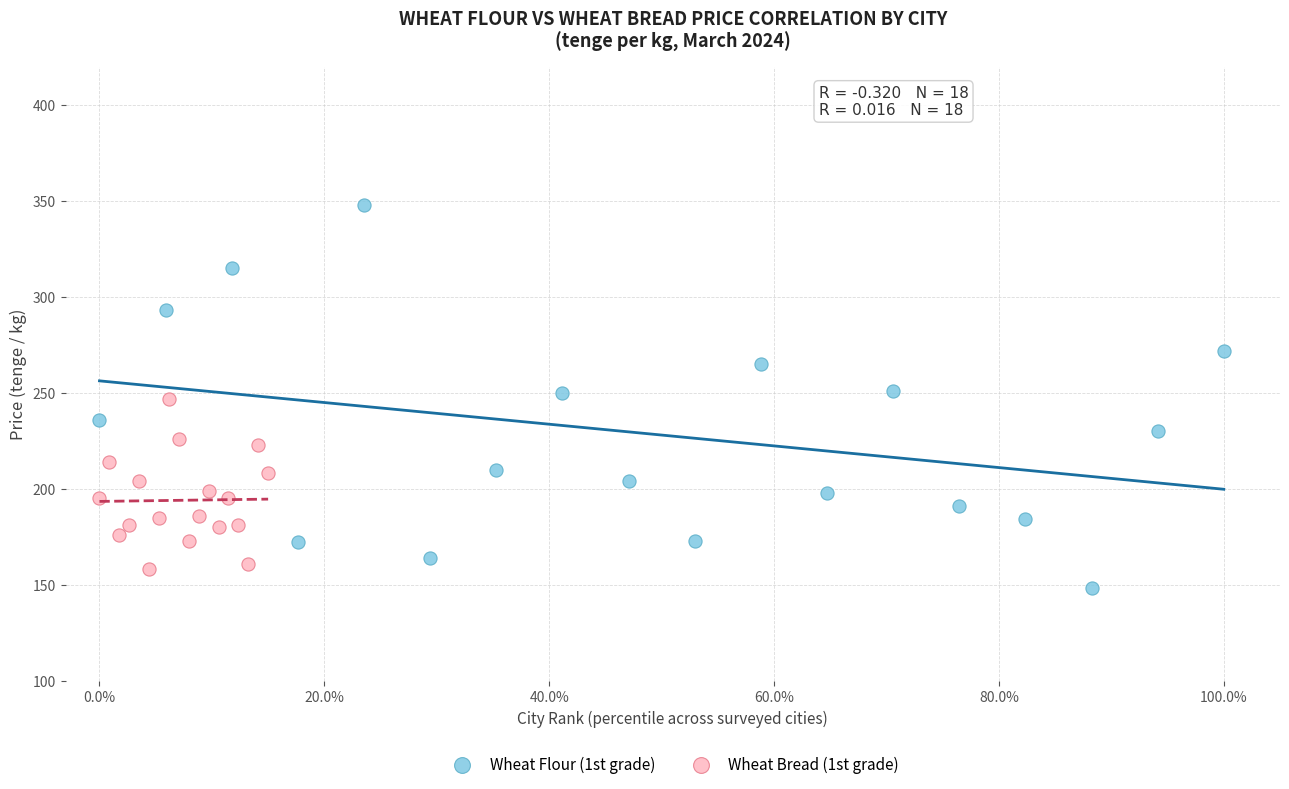

Which series reaches the maximum Y coordinate?

Wheat Flour (1st grade)